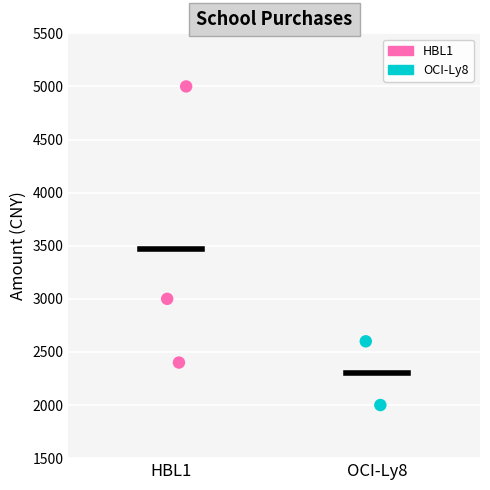

Which series contains the lowest Y value?

OCI-Ly8